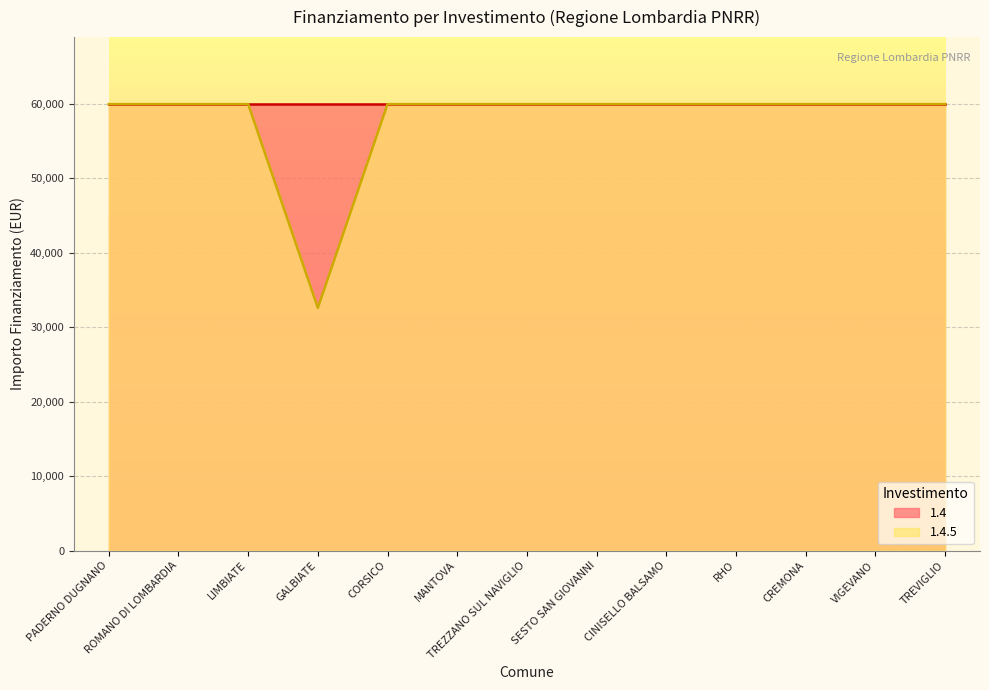

What is the label of the 6th point from the left?

MANTOVA